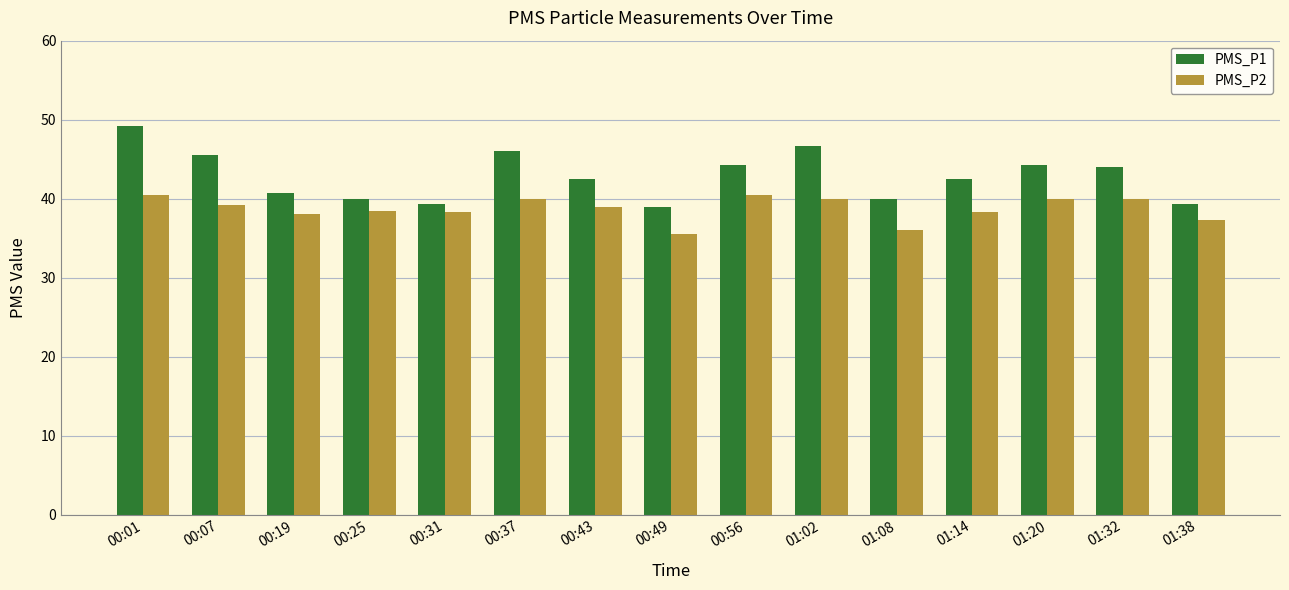

What is the sum of all PMS_P1 values?

643.3